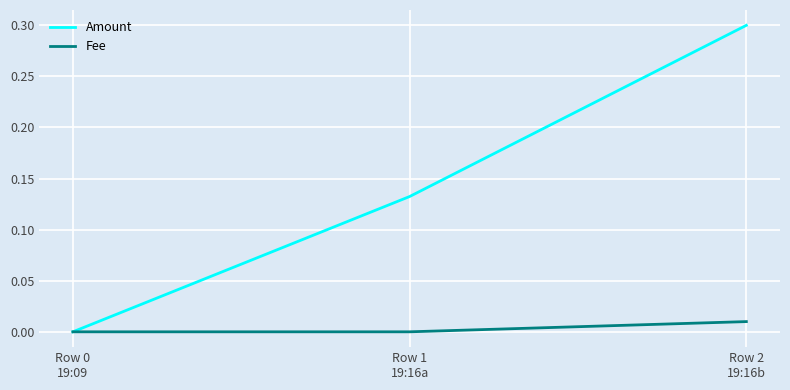

Which series has the largest range (max minus min)?

Amount